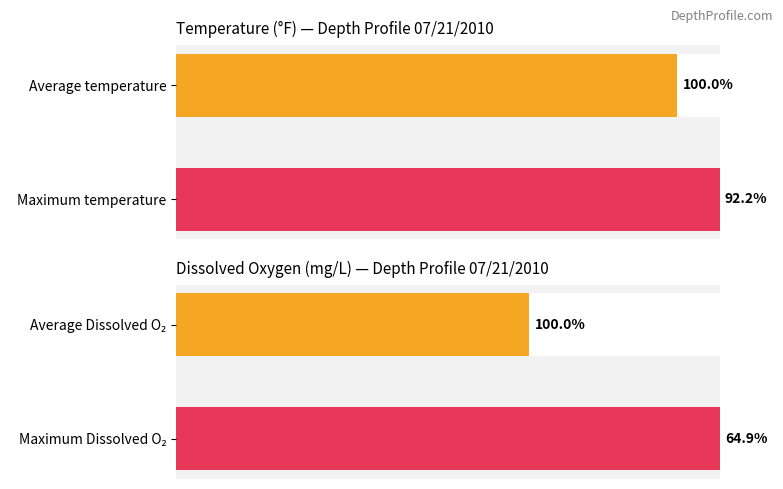

What is the sum of all Temperature values?

192.2